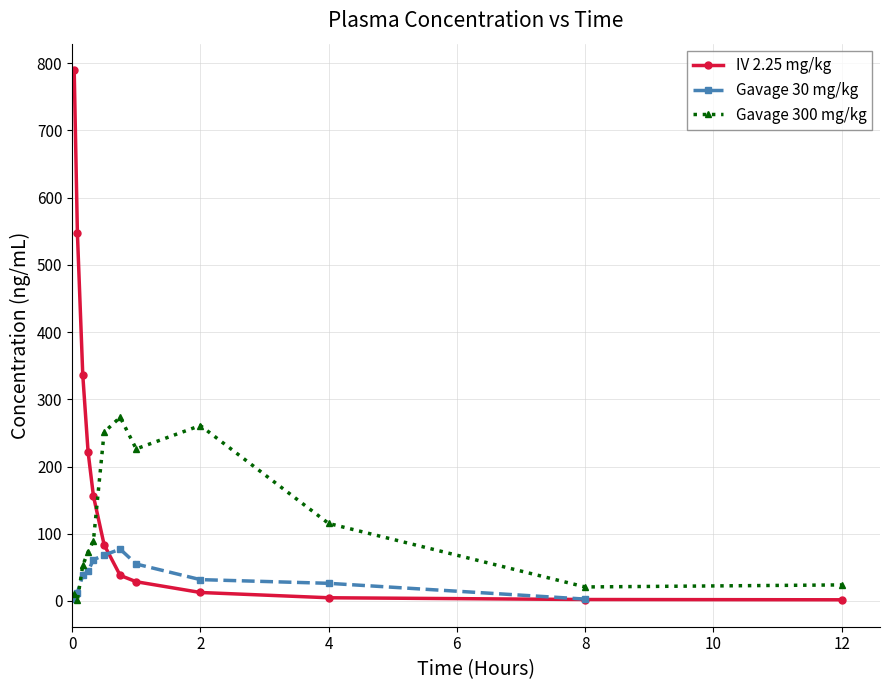

True or false: IV 2.25 mg/kg and Gavage 300 mg/kg intersect in this chart.

True